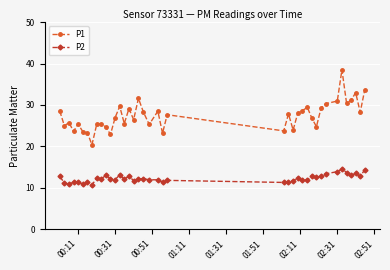

Which series has the largest range (max minus min)?

P1